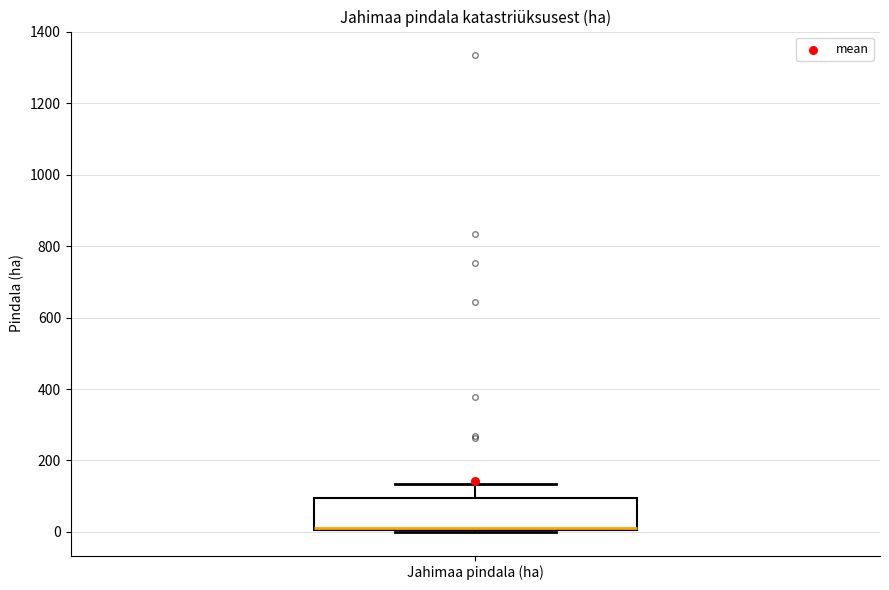

Where is the upper edge of the box for Jahimaa pindala (ha) on the y-axis? The values are not printed on the chart, so give them approximately, as read against the axis.

100